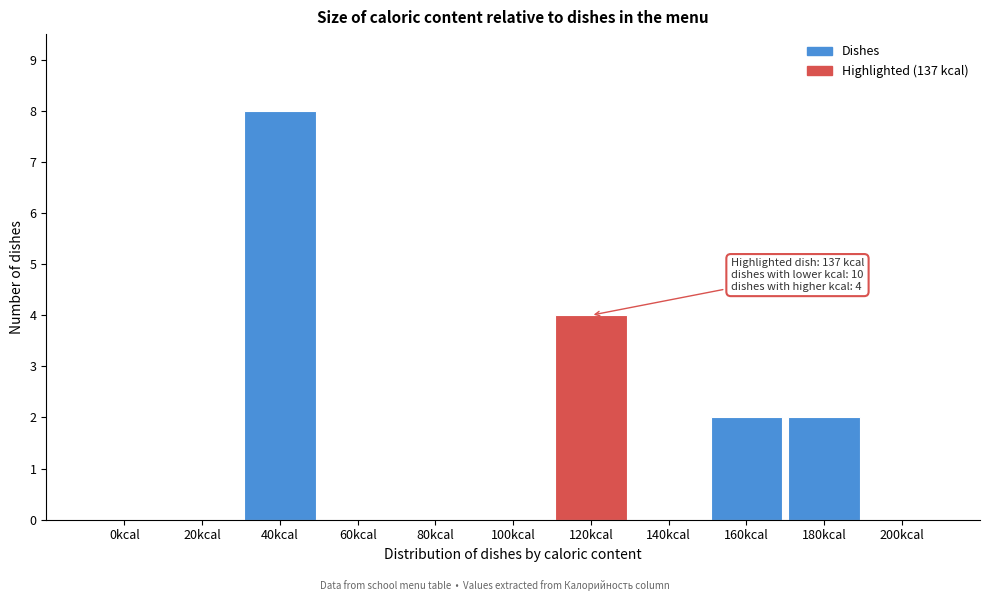

Reading left to right, transcribe all the data shown in this chart.

0kcal=0	20kcal=0	40kcal=8	60kcal=0	80kcal=0	100kcal=0	120kcal=4	140kcal=0	160kcal=2	180kcal=2	200kcal=0